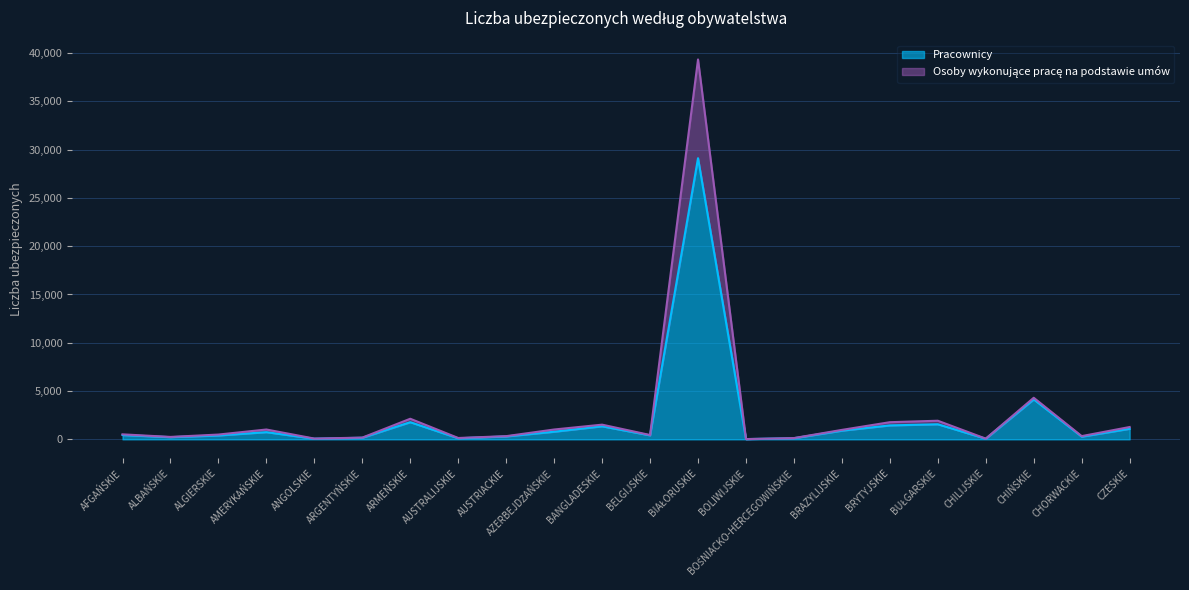

Reading left to right, transcribe all the data shown in this chart.

Pracownicy: 446	226	401	744	65	166	1775	111	303	788	1351	412	29118	26	119	899	1443	1561	63	4136	279	1092
Osoby wykonujące pracę na podstawie umów: 517	251	496	1018	80	179	2133	140	331	1019	1521	449	39341	26	131	979	1776	1927	73	4306	334	1277